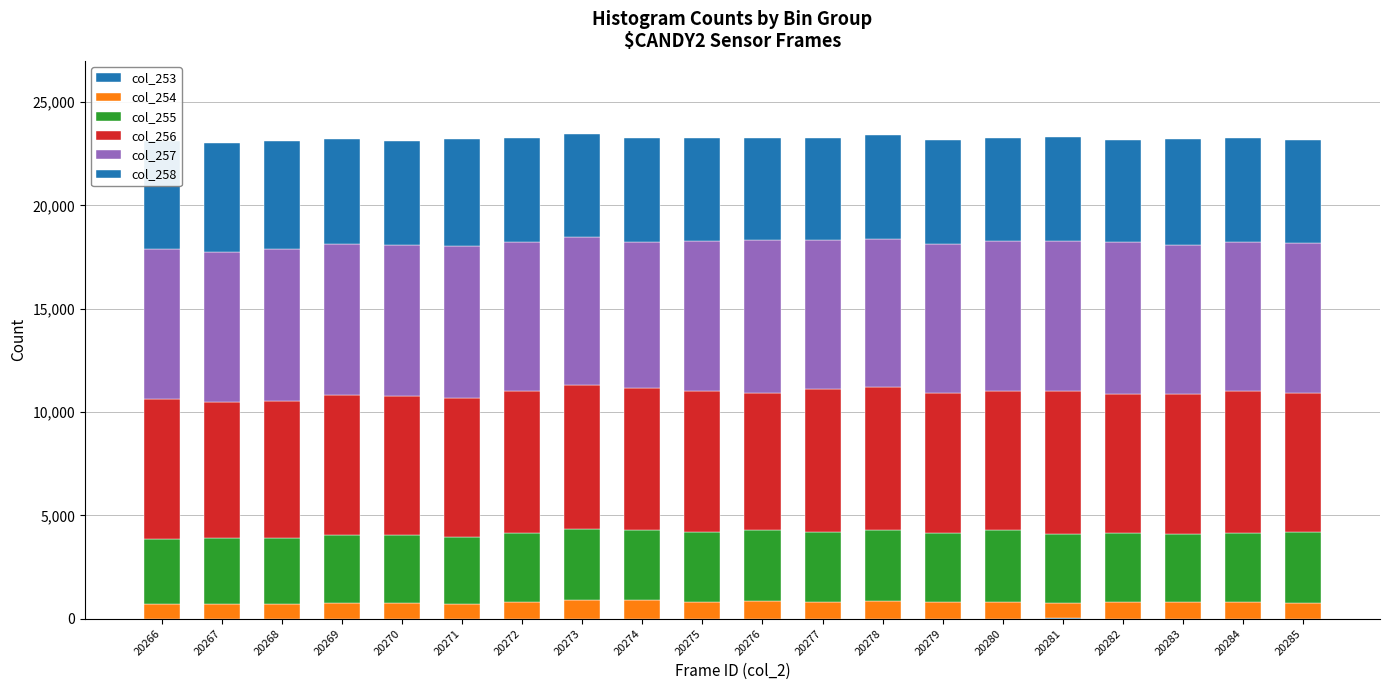

At which category is the sum across all series the highest?

20273